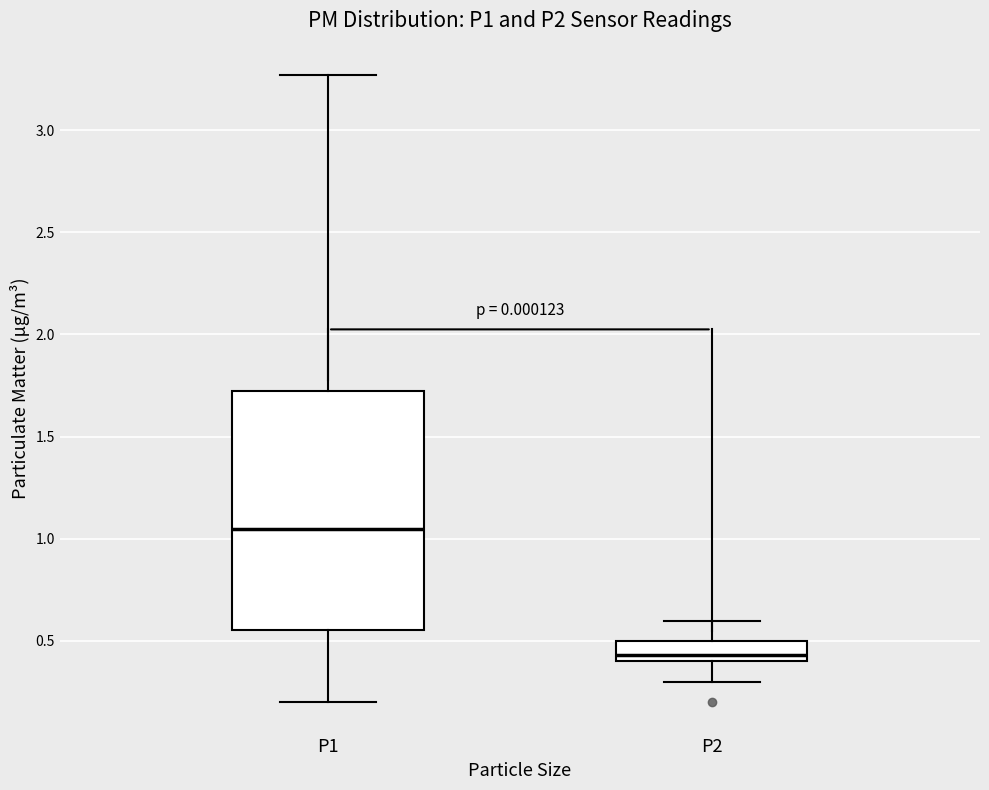

Reading left to right, read every box against the y-axis: the position of its median line, the range the box covers, and the ends of its whiskers. The values are not printed on the chart, so give them approximately, as read against the axis.

P1: median 1.05, box 0.55 to 1.75, whiskers 0.20 to 3.25
P2: median 0.45, box 0.40 to 0.50, whiskers 0.30 to 0.60